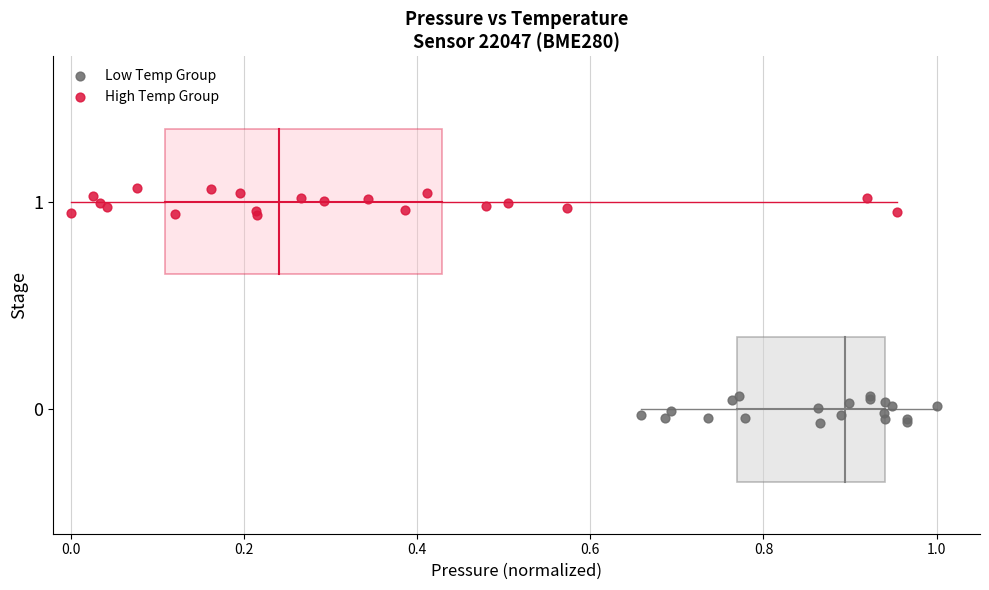

Which series reaches the maximum Y coordinate?

High Temp Group